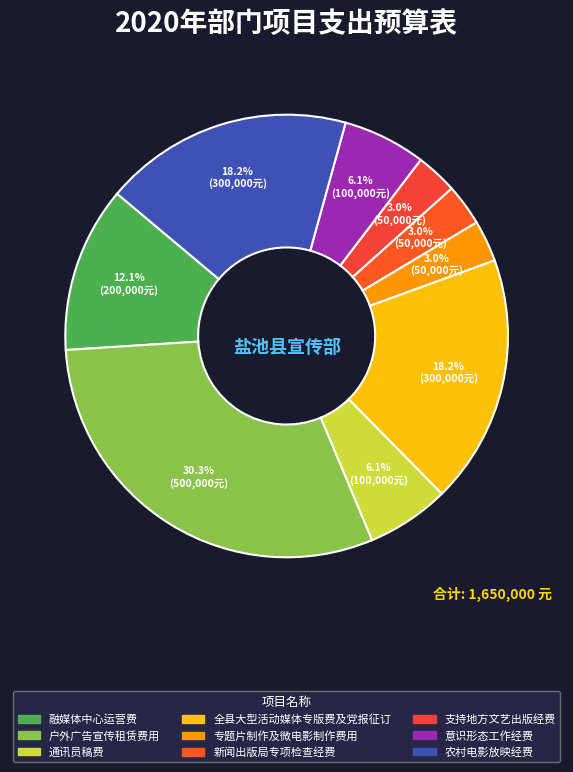

Rank the categories by value from highest to lowest.

户外广告宣传租赁费用, 全县大型活动媒体专版费及党报征订, 农村电影放映经费, 融媒体中心运营费, 通讯员稿费, 意识形态工作经费, 专题片制作及微电影制作费用, 新闻出版局专项检查经费, 支持地方文艺出版经费